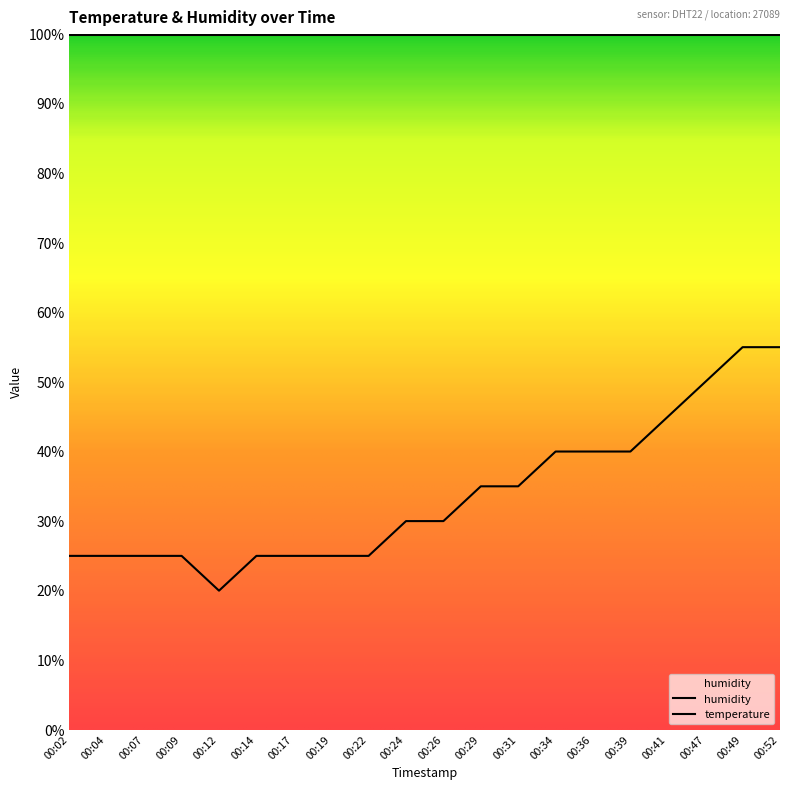

Where is the first local minimum?

00:12